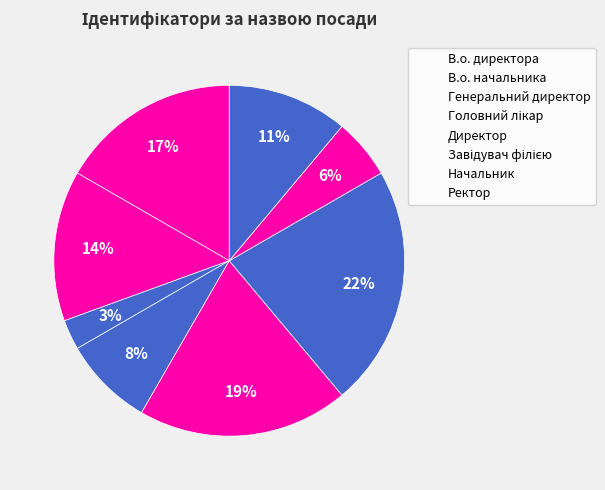

What is the largest slice in the pie chart?

Завідувач філією